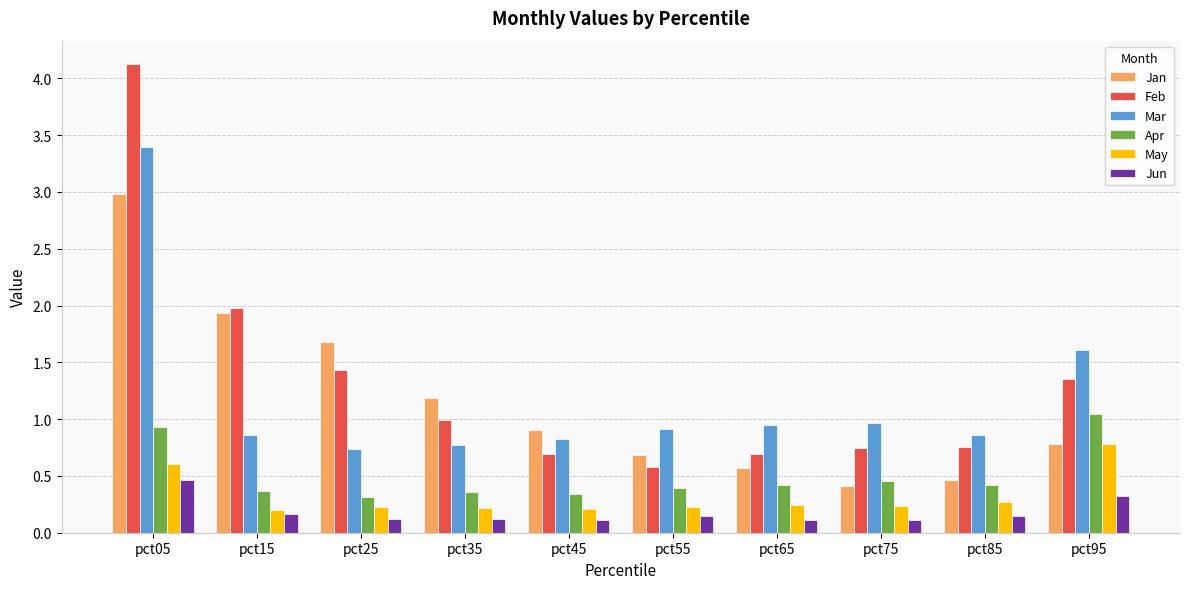

At which label does Mar reach its peak?

pct05